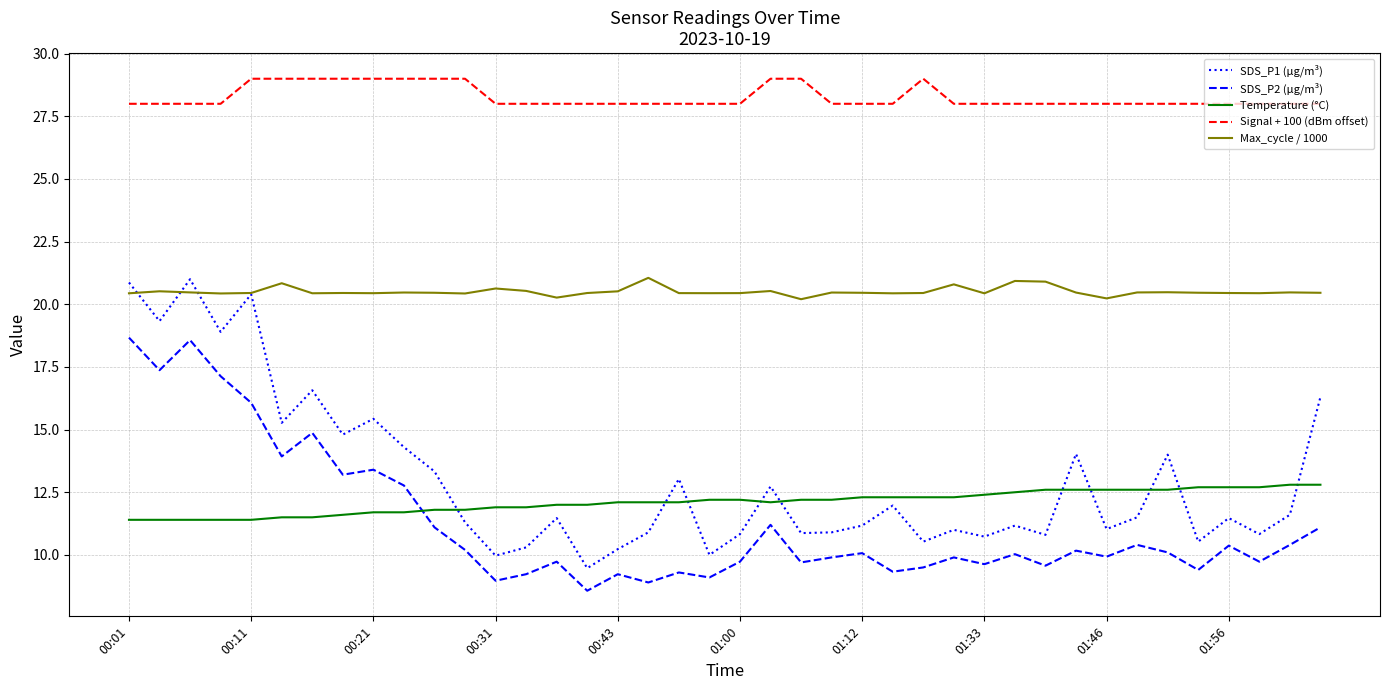

What is the minimum value shown in the chart?

8.6